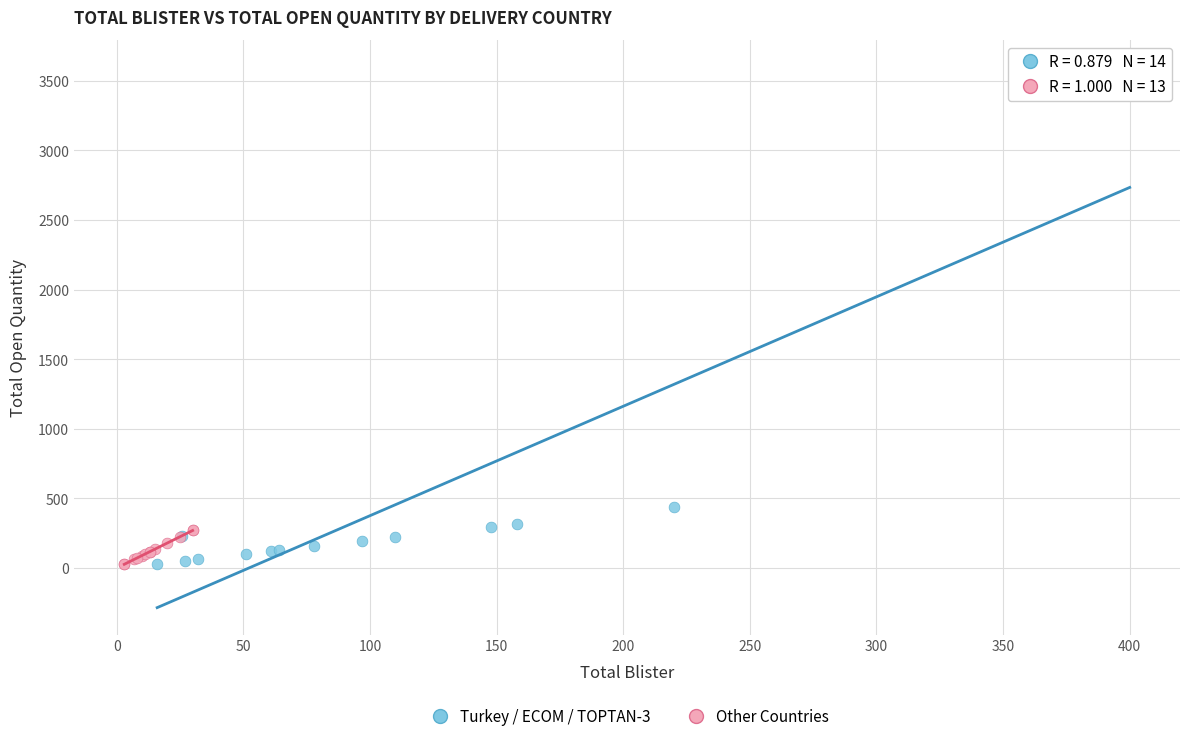

Which series has the widest spread of Y values?

Turkey / ECOM / TOPTAN-3